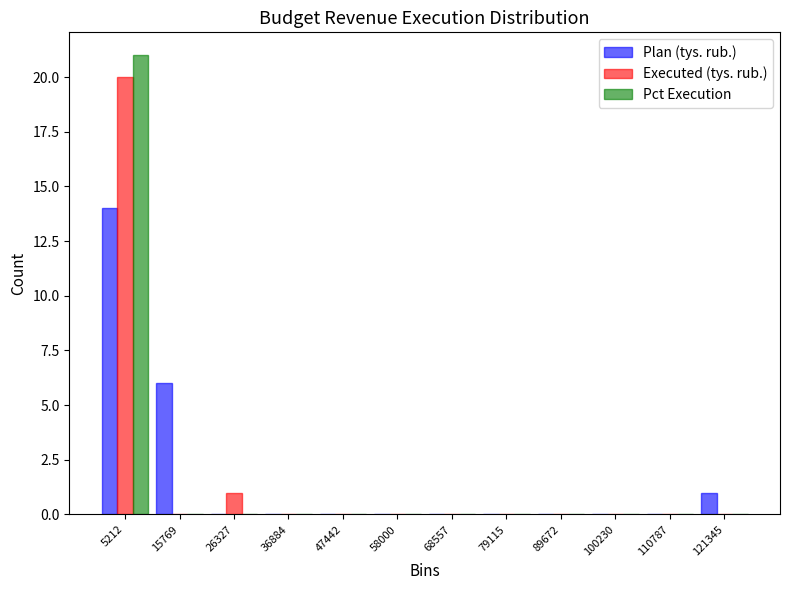

What is the height of the Executed (tys. rub.) bar covering 22000 to 32000 on the x-axis? Neither the bar edges nor the heights are printed on the chart, so give them approximately, as read against the axes.

1